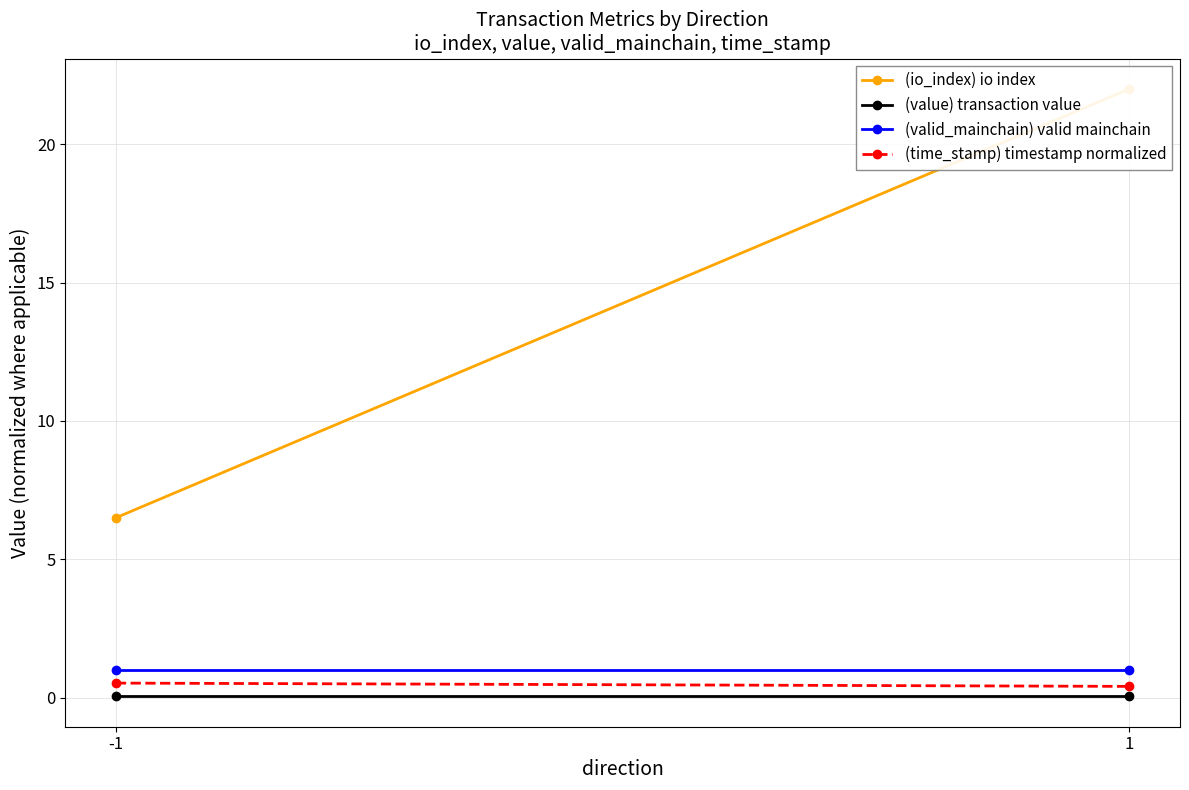

What is the difference between the maximum and minimum values in the (io_index) io index series?

15.5